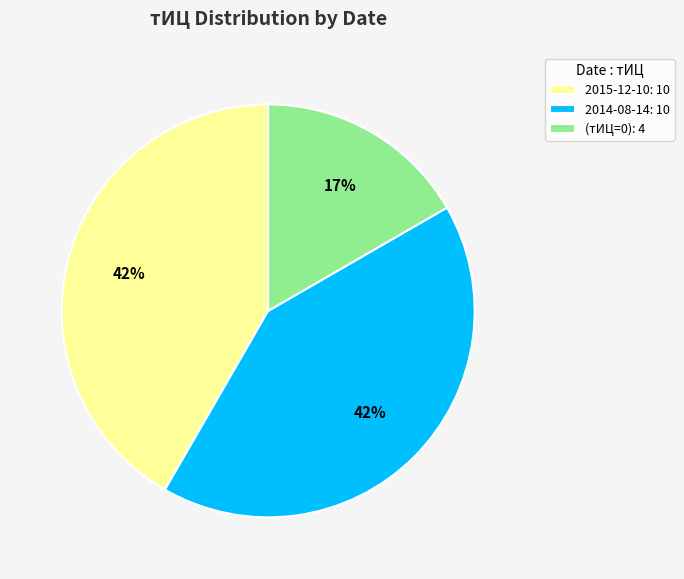

Which category has the smallest portion of the pie?

(тИЦ=0): 4